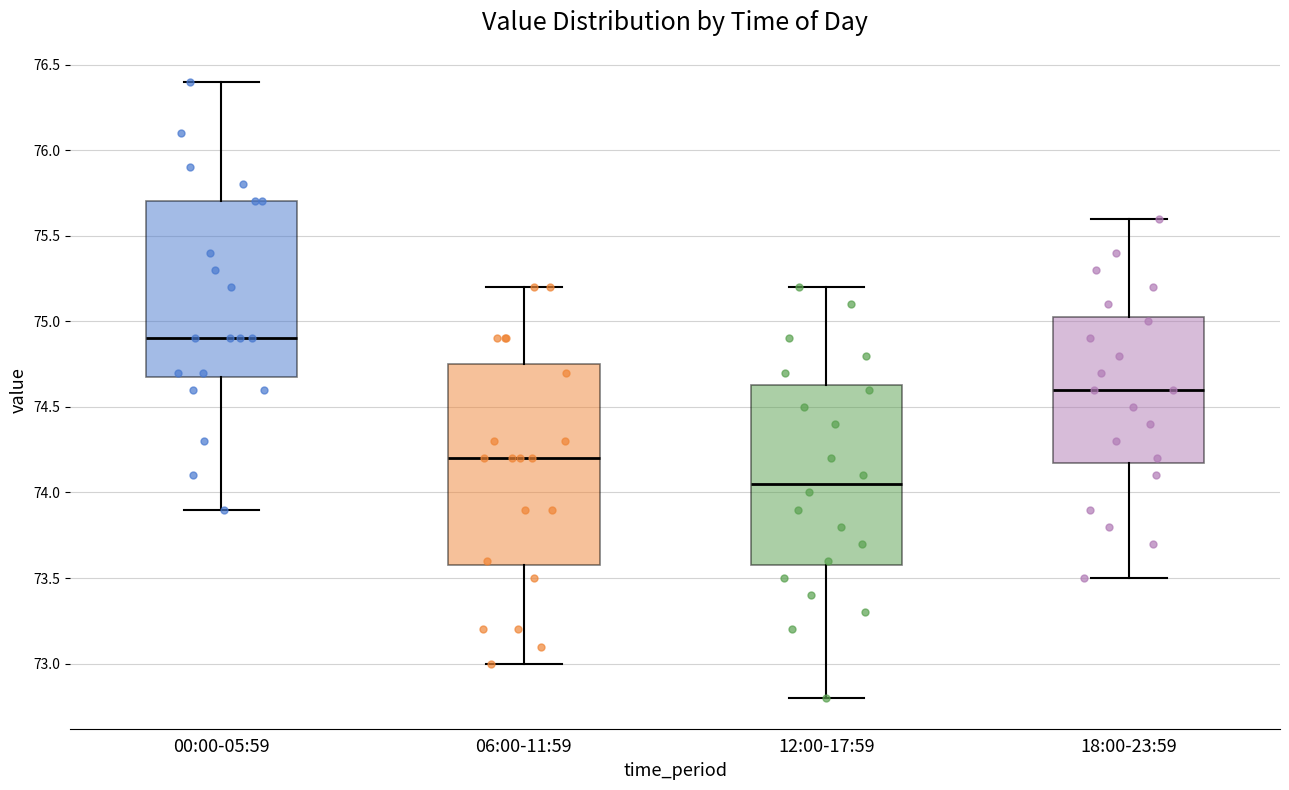

Which box's median line is the highest?

00:00-05:59